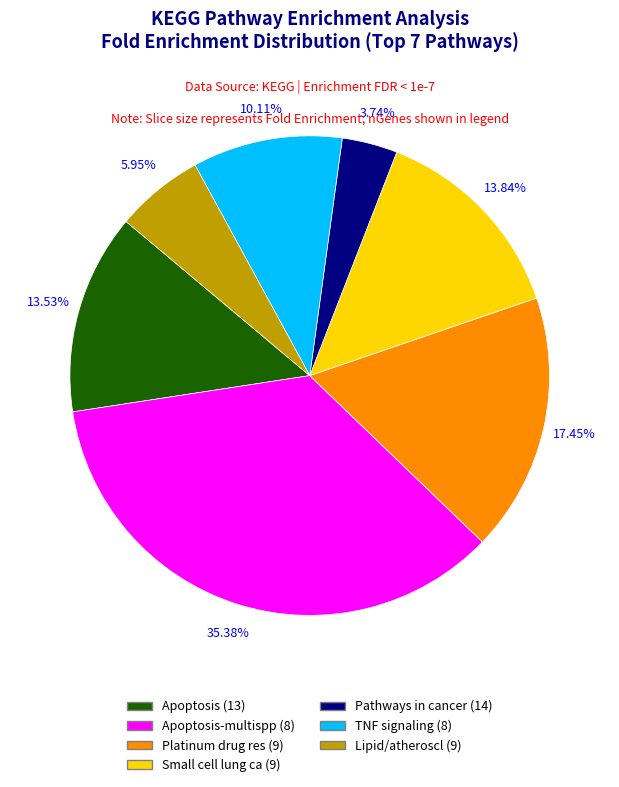

Does any single category account for the majority?

No